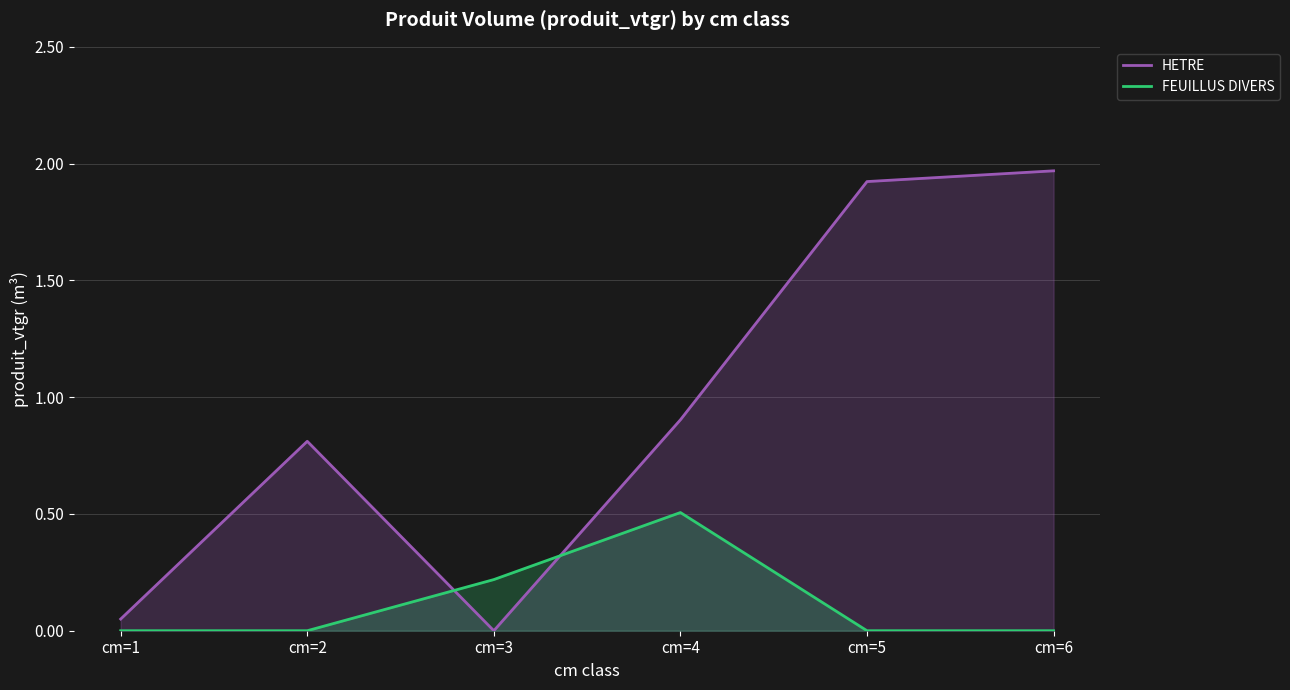

Which label corresponds to the largest value in the chart?

cm=6